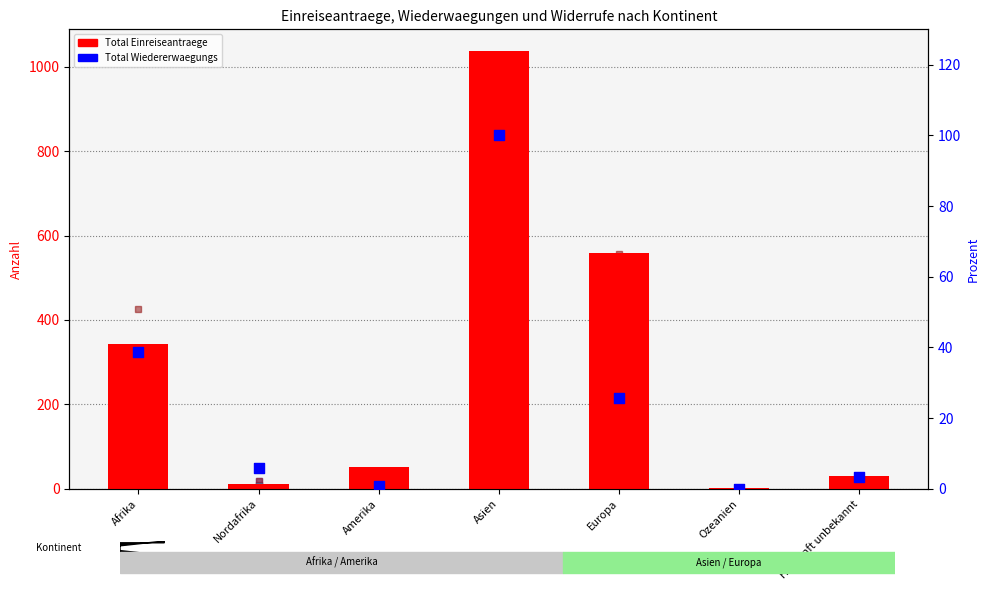

Which series contains the highest Y value?

Total Einreiseantraege